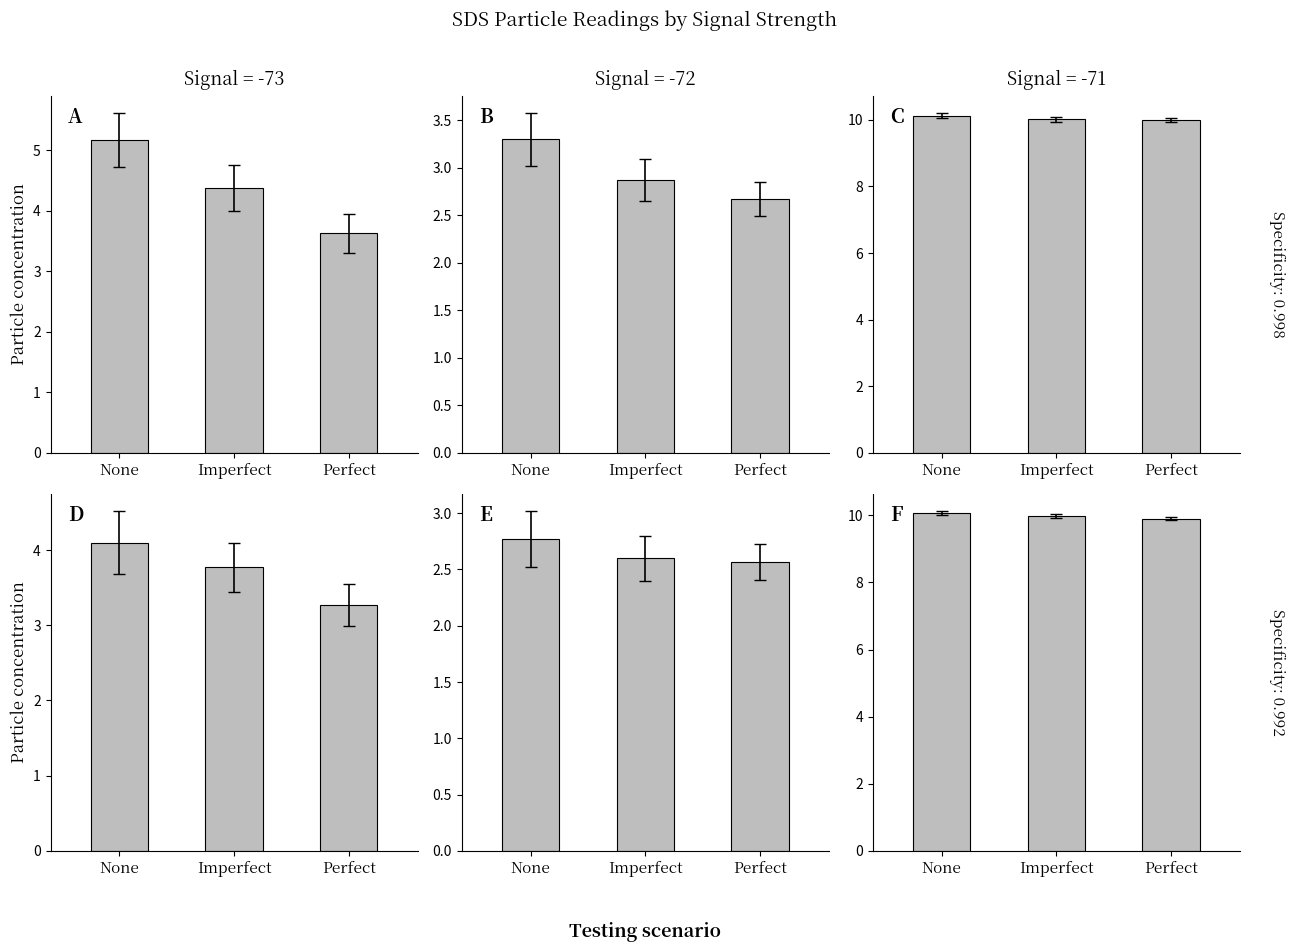

Rank the categories by C value from highest to lowest.

None, Imperfect, Perfect